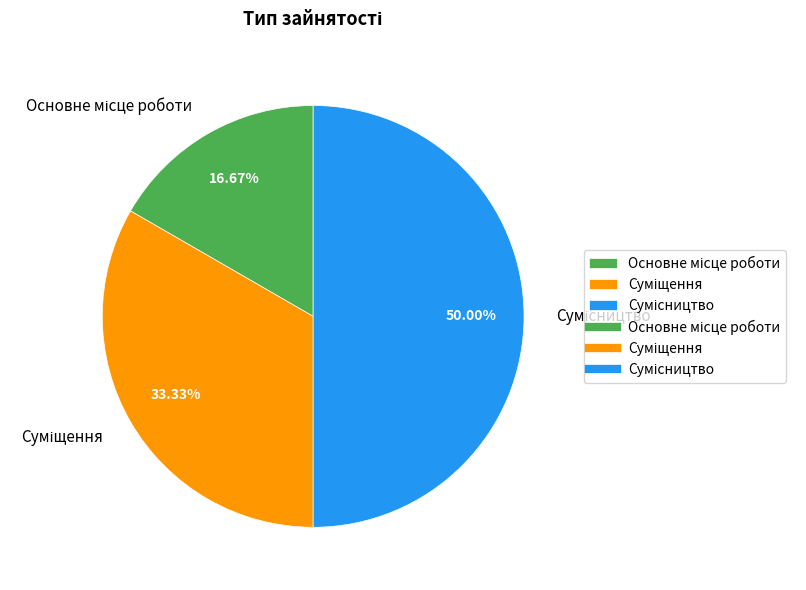

Approximately how many times larger is the value at Основне місце роботи compared to Суміщення?

0.5